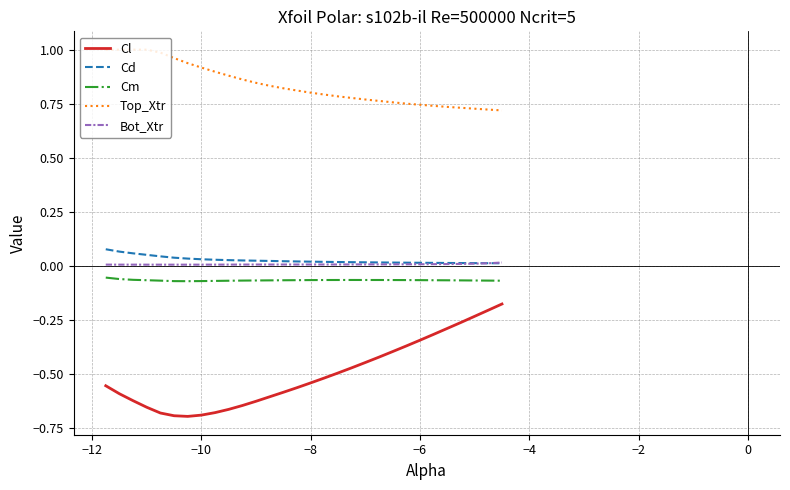

Count the Bot_Xtr values in the range 0 to 1.

30